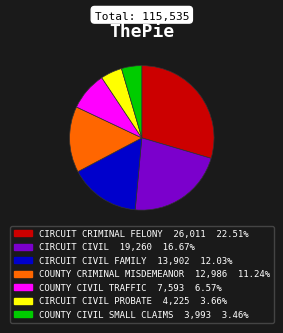

Is there a majority slice in this chart?

No